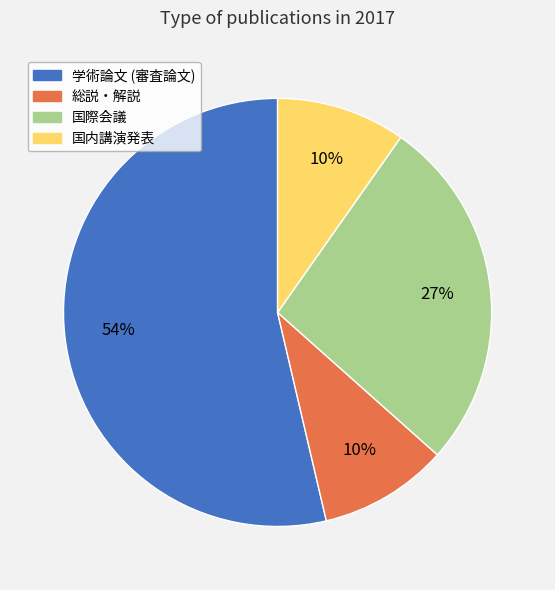

To the nearest percent, what is the combined percentage of 総説・解説 and 国内講演発表?

20%